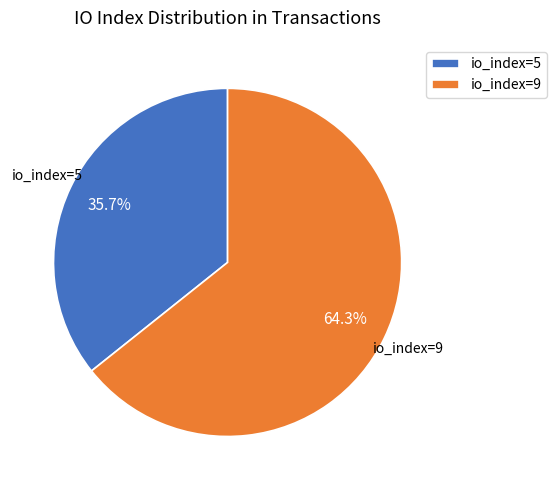

Which category has the biggest portion of the pie?

io_index=9